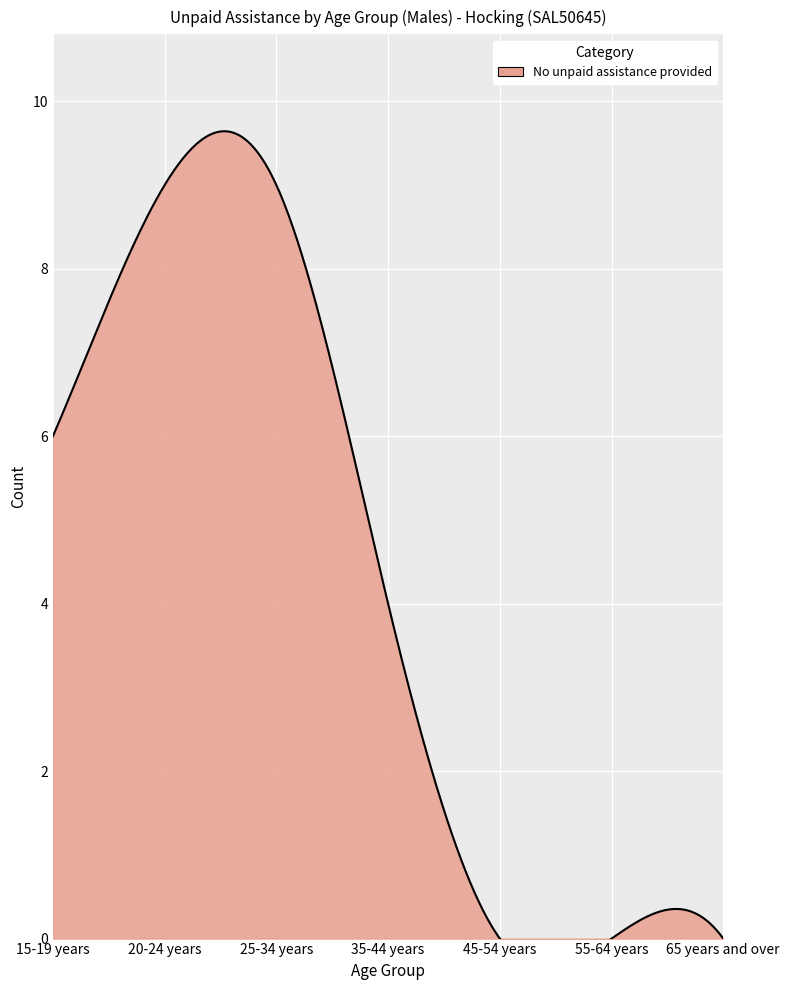

Is it true that the value at 65 years and over is -6?

False